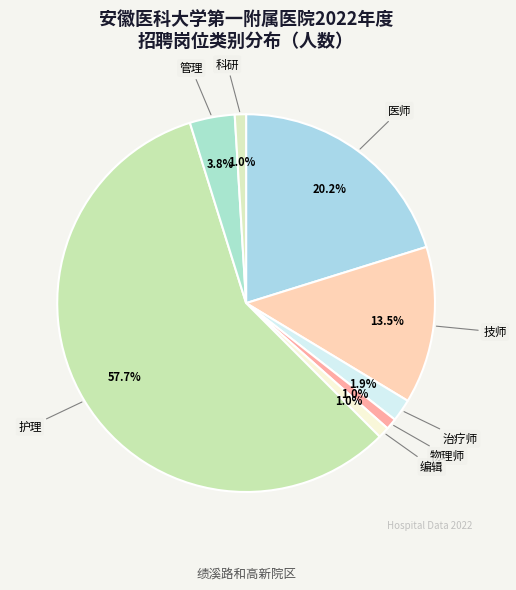

To the nearest percent, what is the combined percentage of 技师 and 护理?

71%